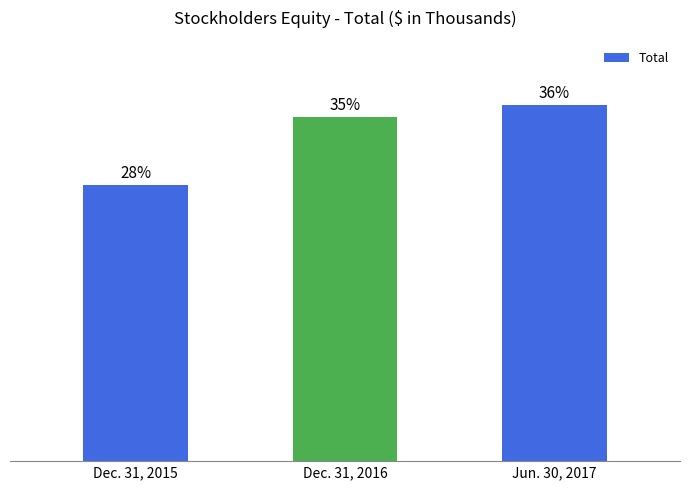

Does the chart contain any negative values?

No